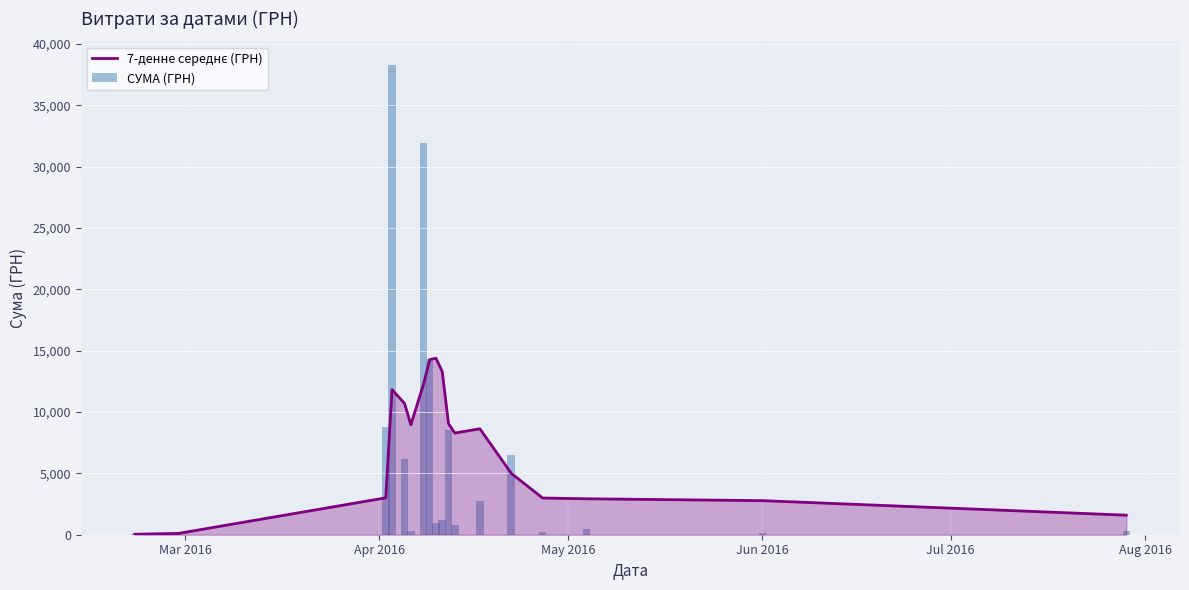

What is the average value of the СУМА (ГРН) series?

6768.9